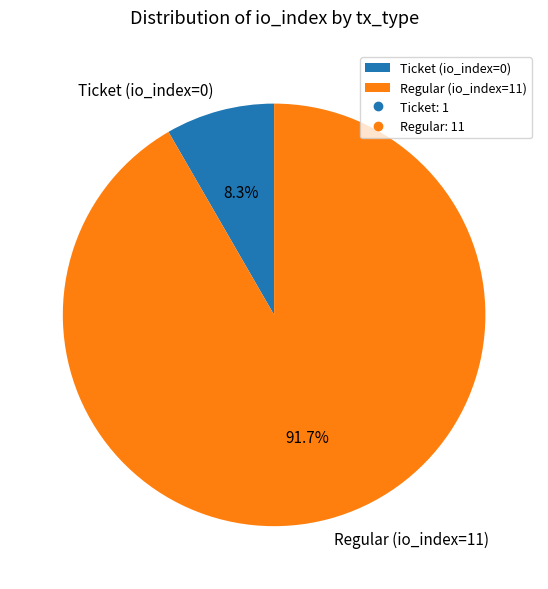

How much of the chart is everything except Ticket (io_index=0)?

91.7%